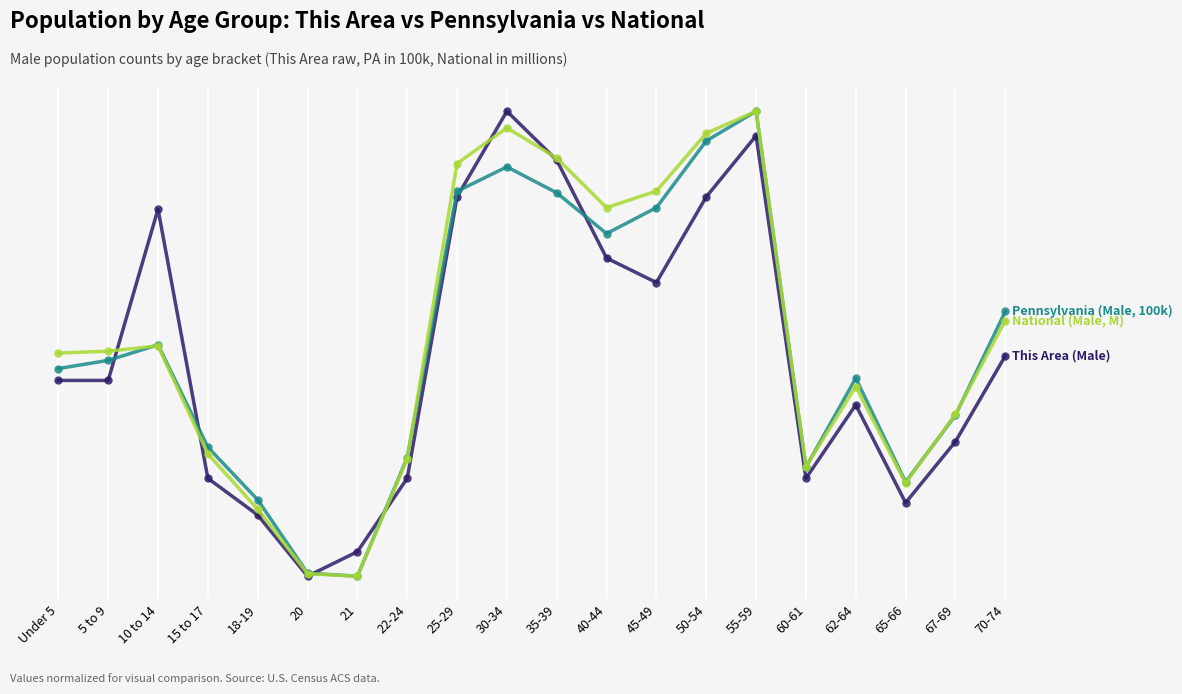

What is the smallest value displayed?

10.0